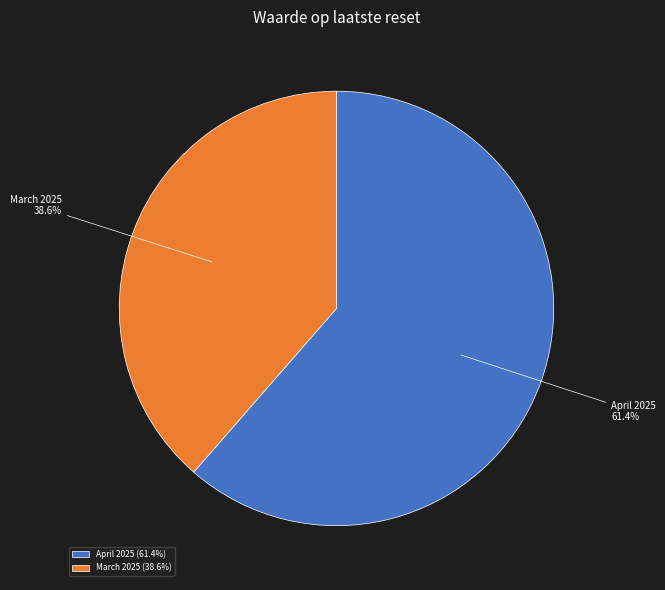

Does April 2025 account for over 50% of the chart?

Yes